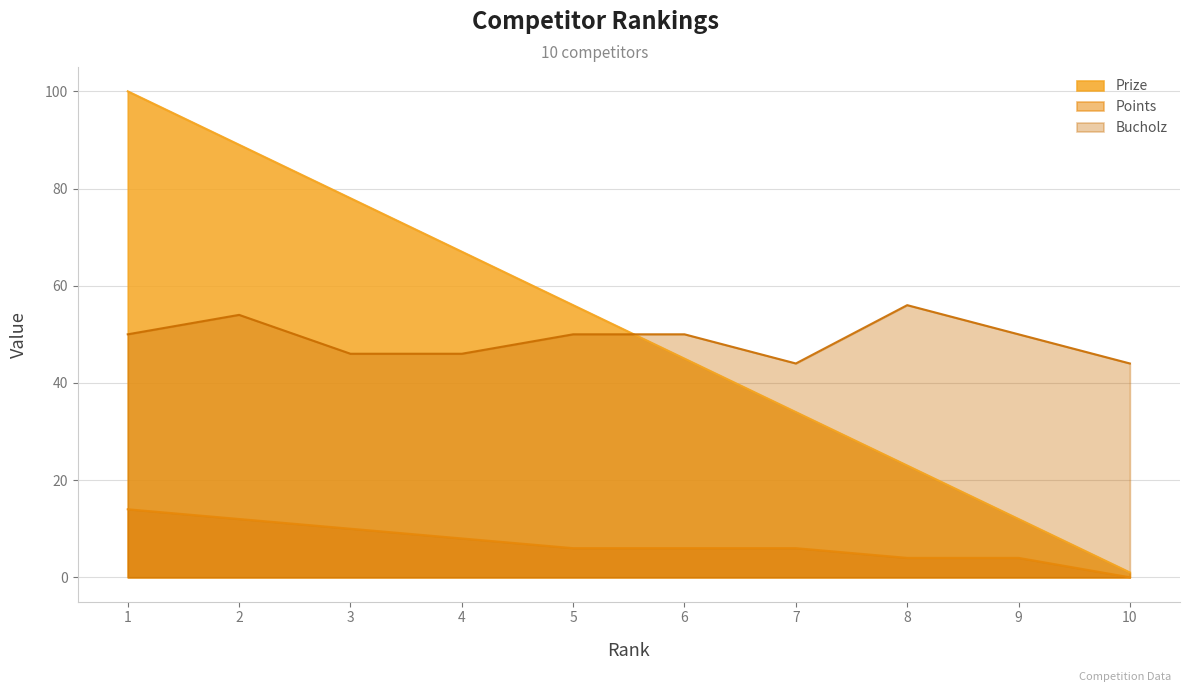

True or false: Points and Bucholz intersect in this chart.

False